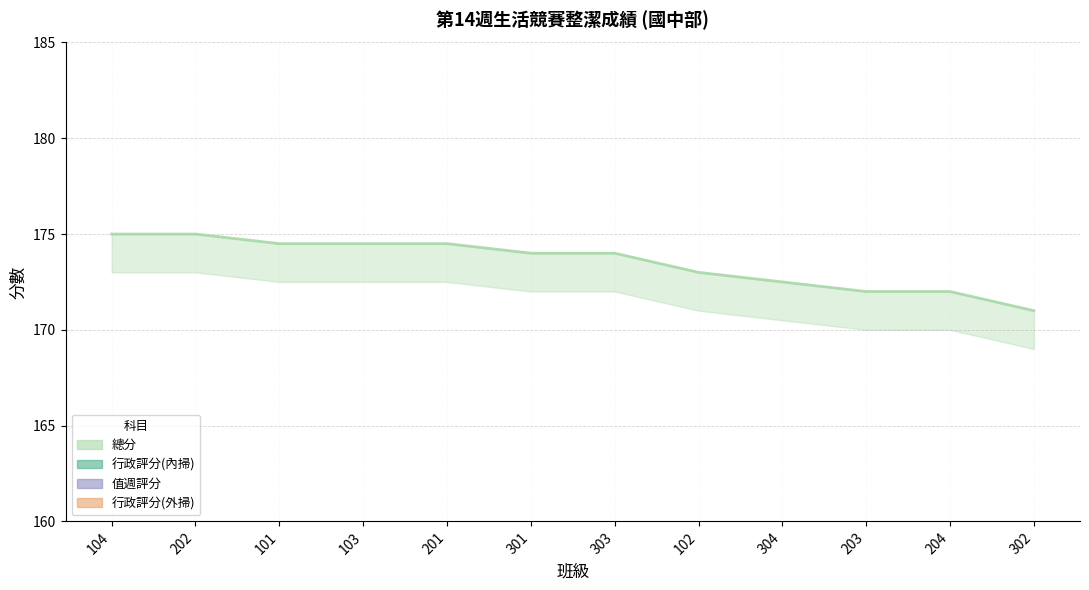

How many data points does each series have?

12